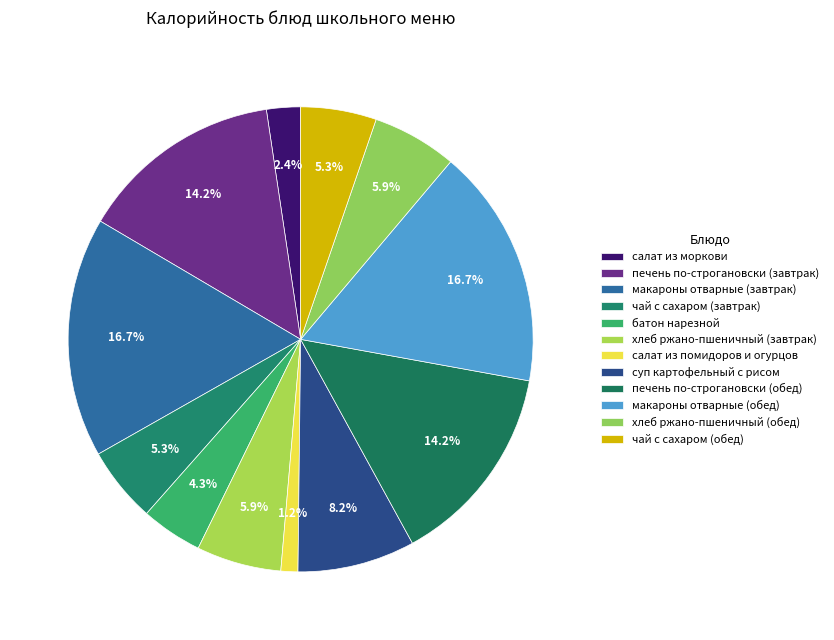

Count the number of slices in the pie.

12